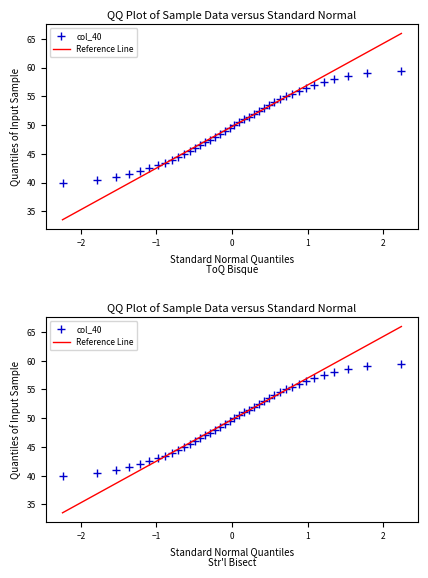

Reading right to left, extract all data points from this chart.

39=59.5	38=59.0	37=58.5	36=58.0	35=57.5	34=57.0	33=56.5	32=56.0	31=55.5	30=55.0	29=54.5	28=54.0	27=53.5	26=53.0	25=52.5	24=52.0	23=51.5	22=51.0	21=50.5	20=50.0	19=49.5	18=49.0	17=48.5	16=48.0	15=47.5	14=47.0	13=46.5	12=46.0	11=45.5	10=45.0	9=44.5	8=44.0	7=43.5	6=43.0	5=42.5	4=42.0	3=41.5	2=41.0	1=40.5	0=40.0